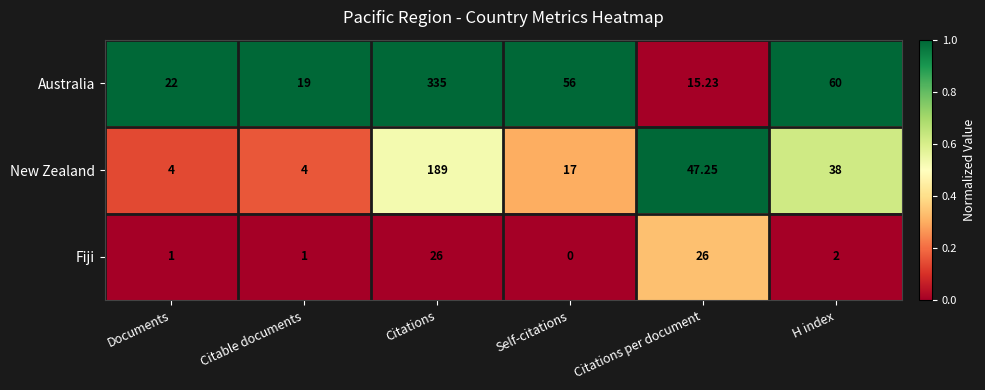

What is the total value across all series at Citations?

550.0